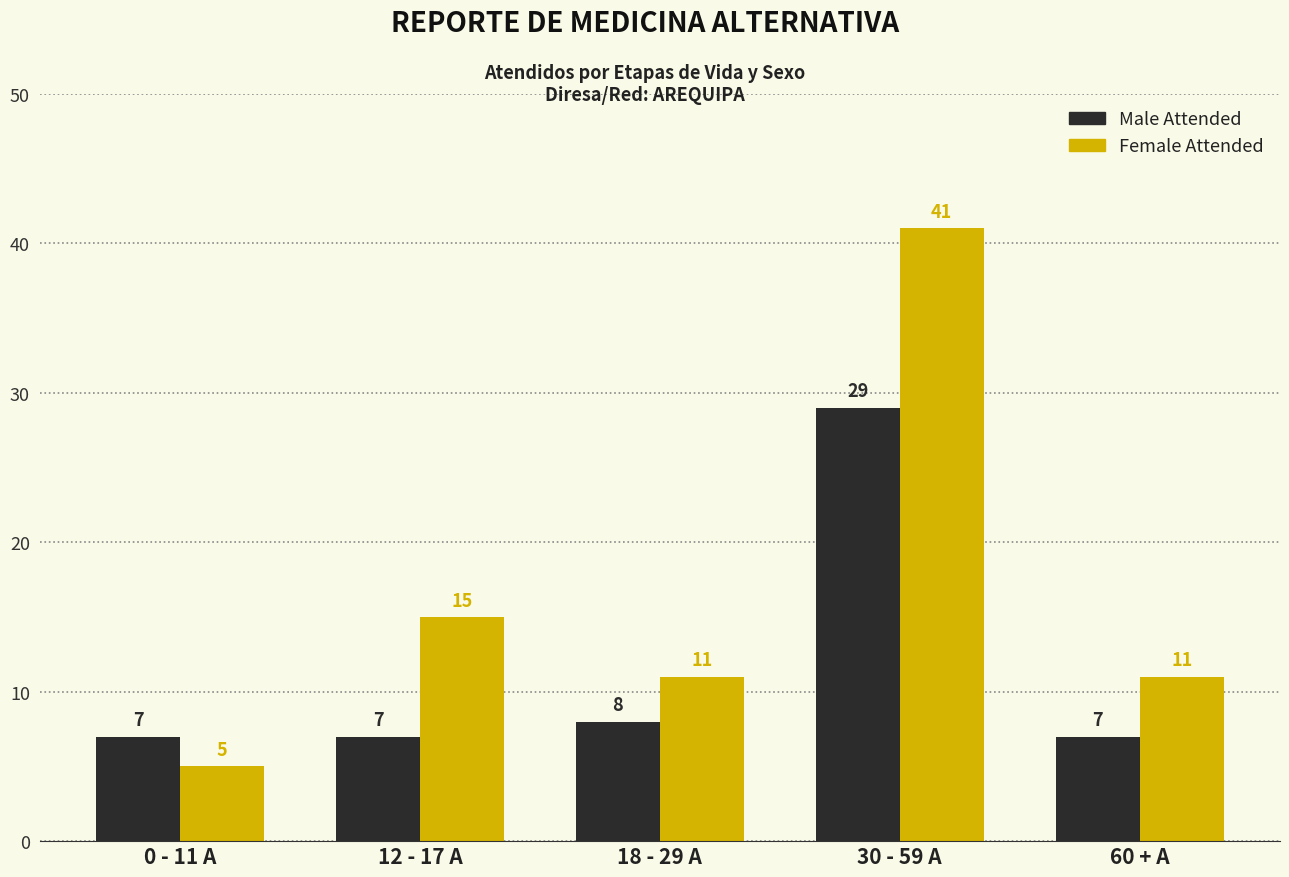

What is the difference between the Male Attended values at 18 - 29 A and 60 + A?

1